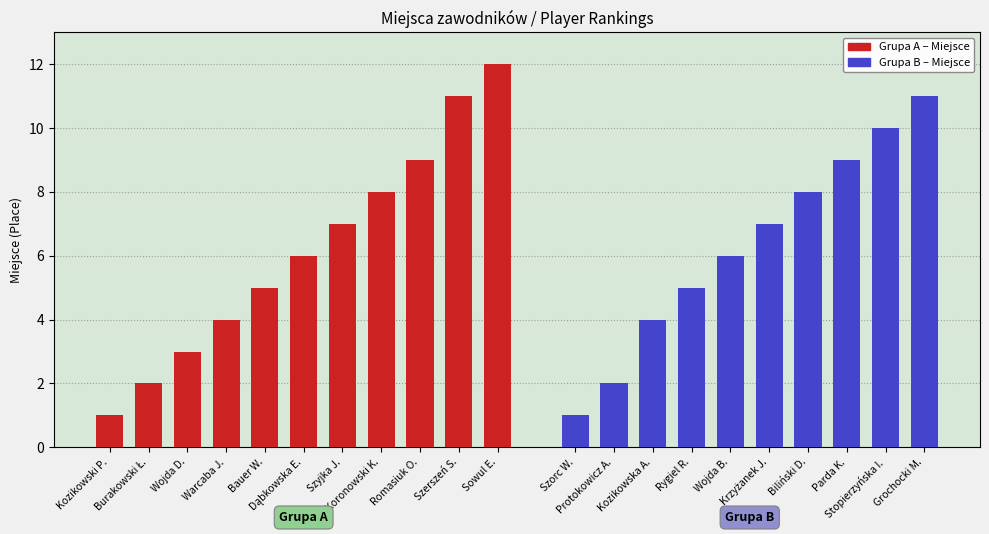

How many data points does each series have?

11